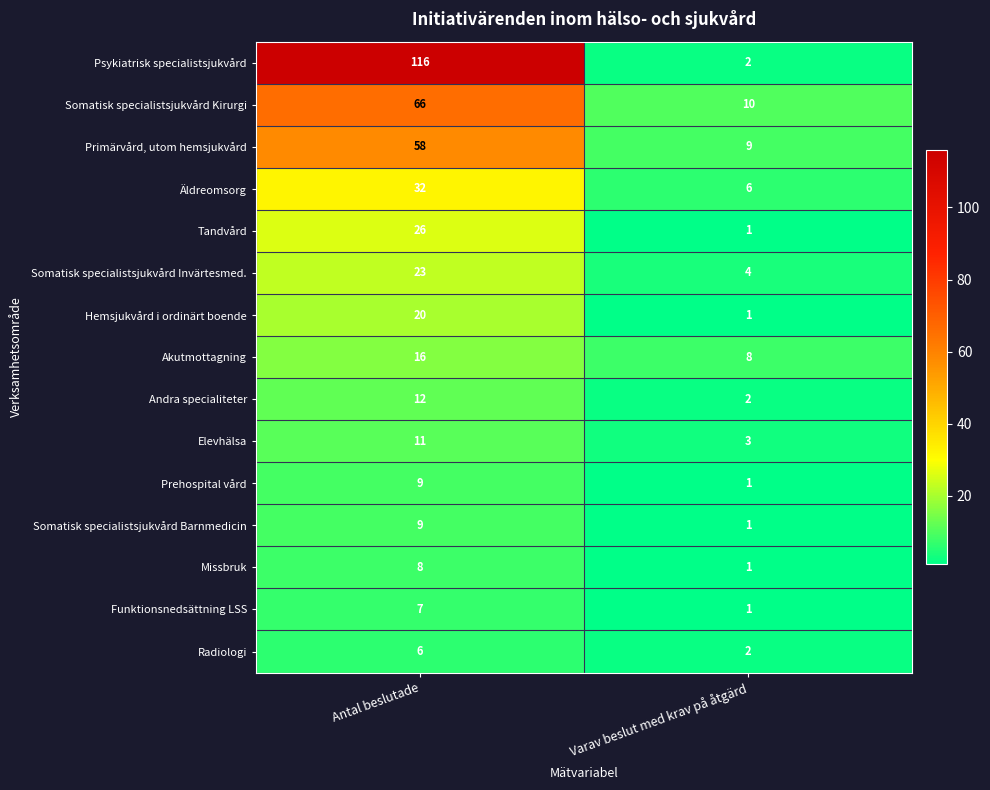

What is the sum of all Hemsjukvård i ordinärt boende values?

21